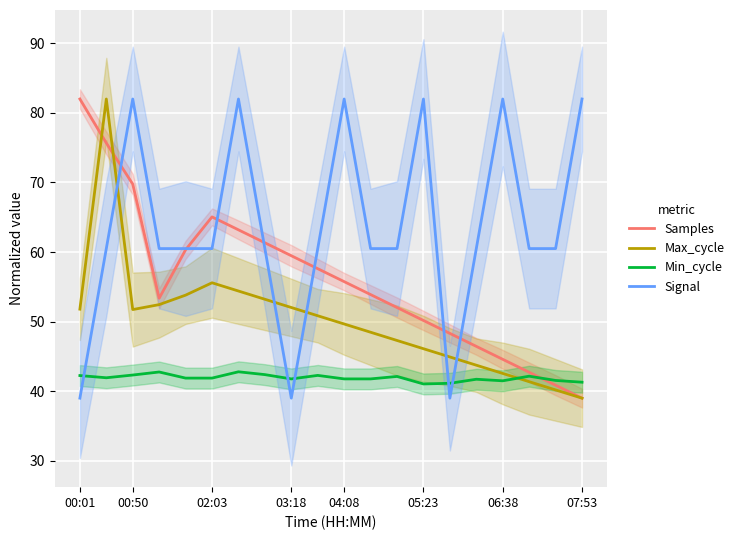

How many times do Min_cycle and Signal cross each other?

5